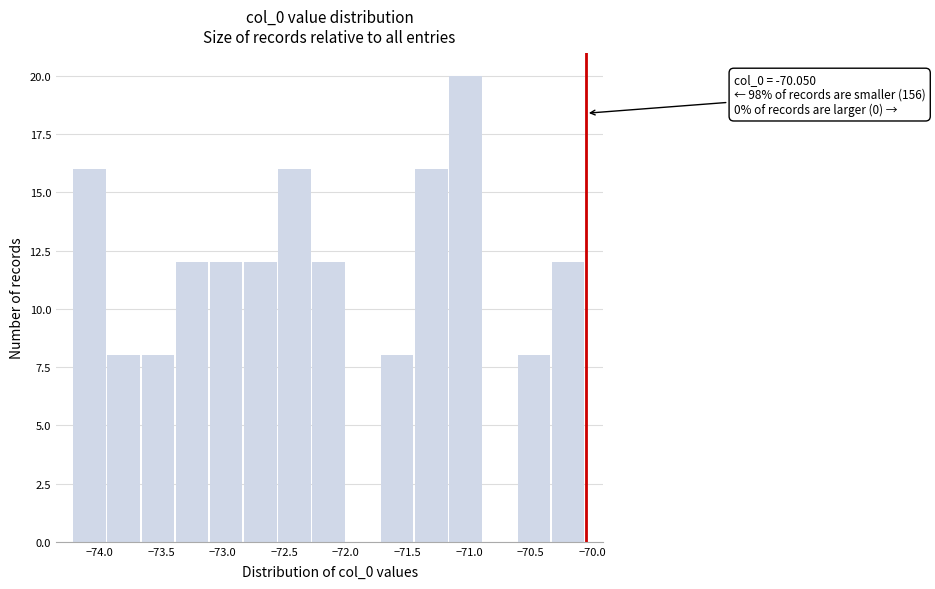

Which range on the x-axis has the tallest bar?

-71.15 to -70.90